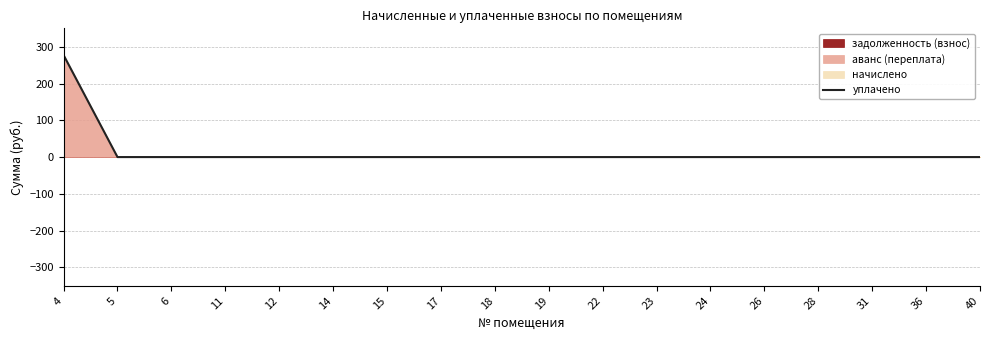

How many categories are shown in the chart?

18